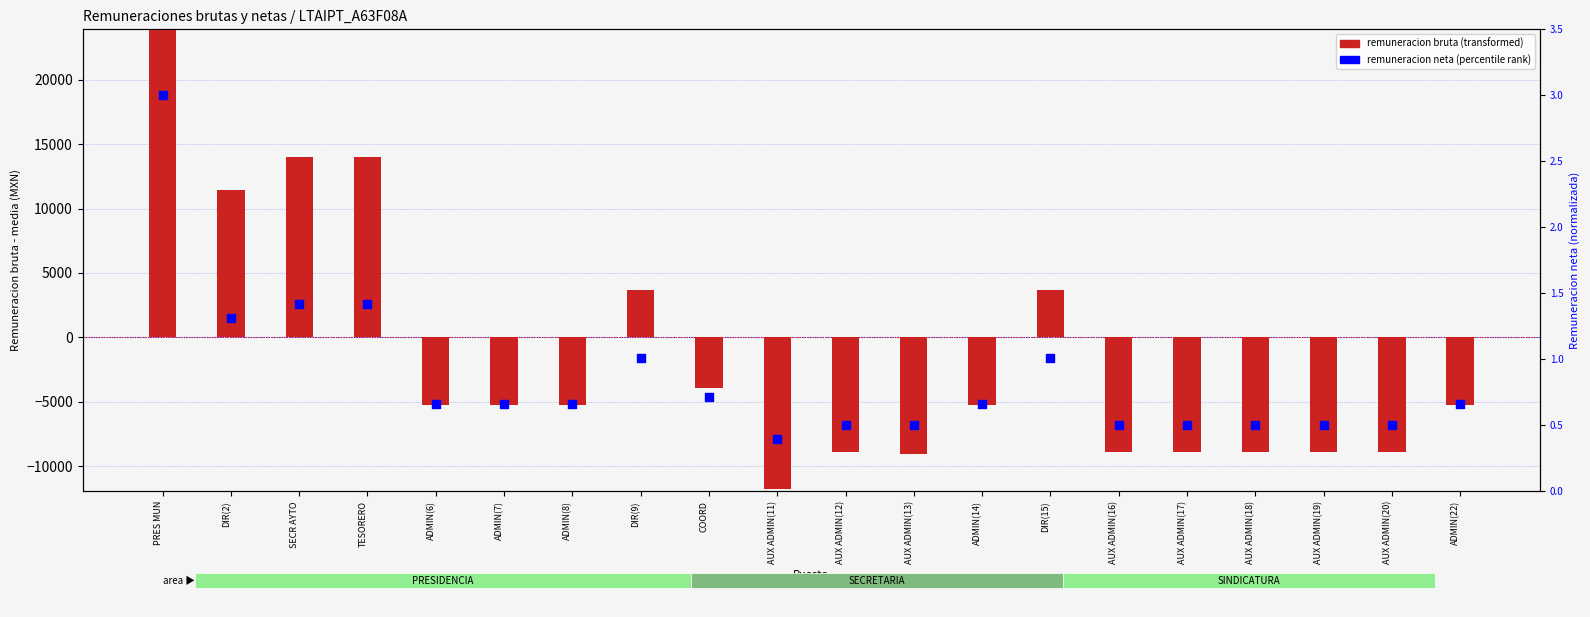

Which series reaches the minimum Y coordinate?

remuneracion bruta (transformed)